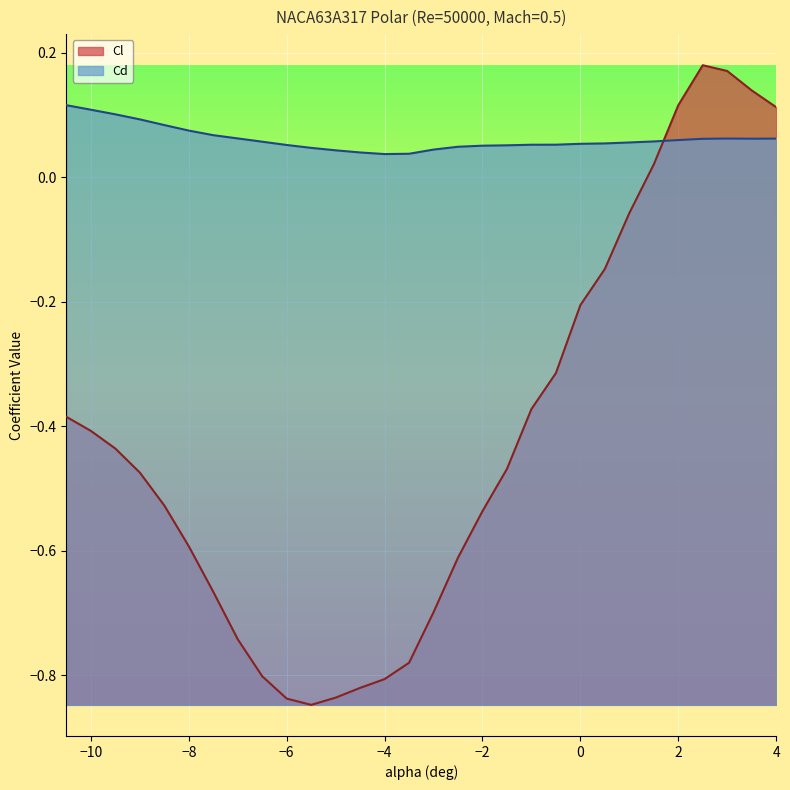

The value of Cl at −8 is -0.6. True or false?

True